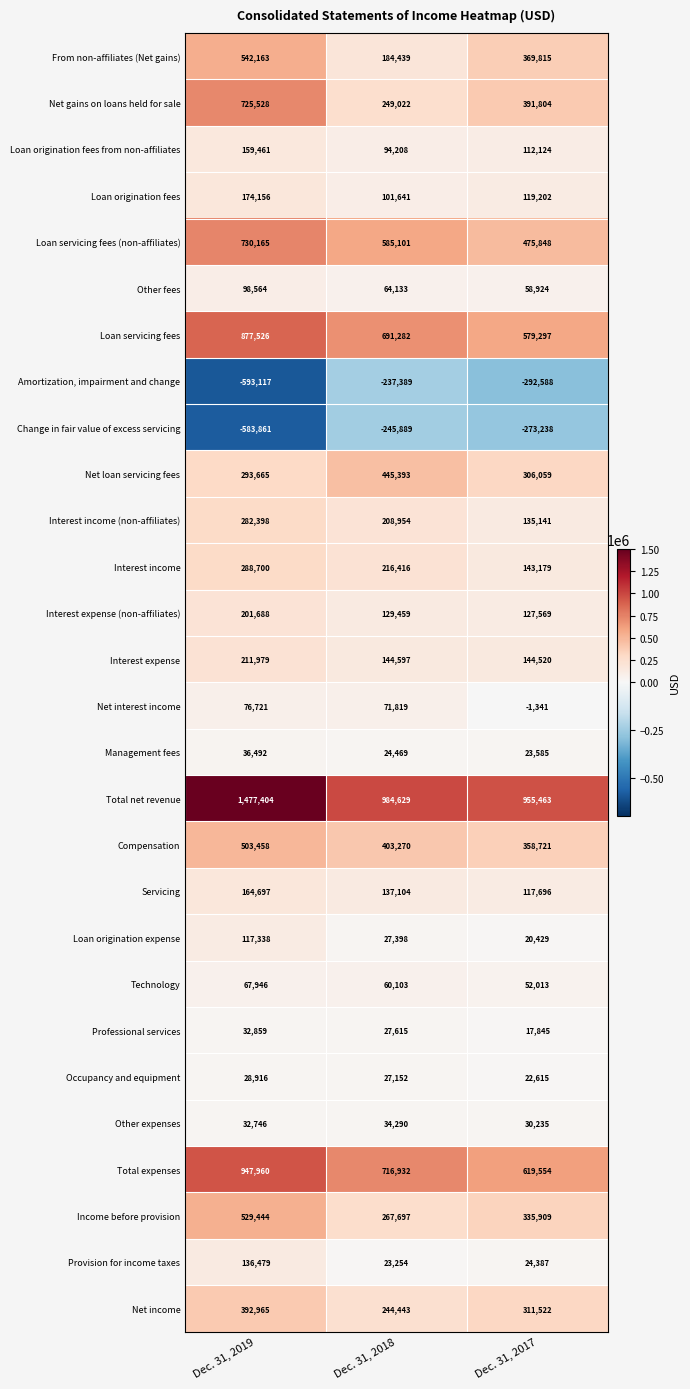

Where does the Income before provision series first go above 335909?

Dec. 31, 2019